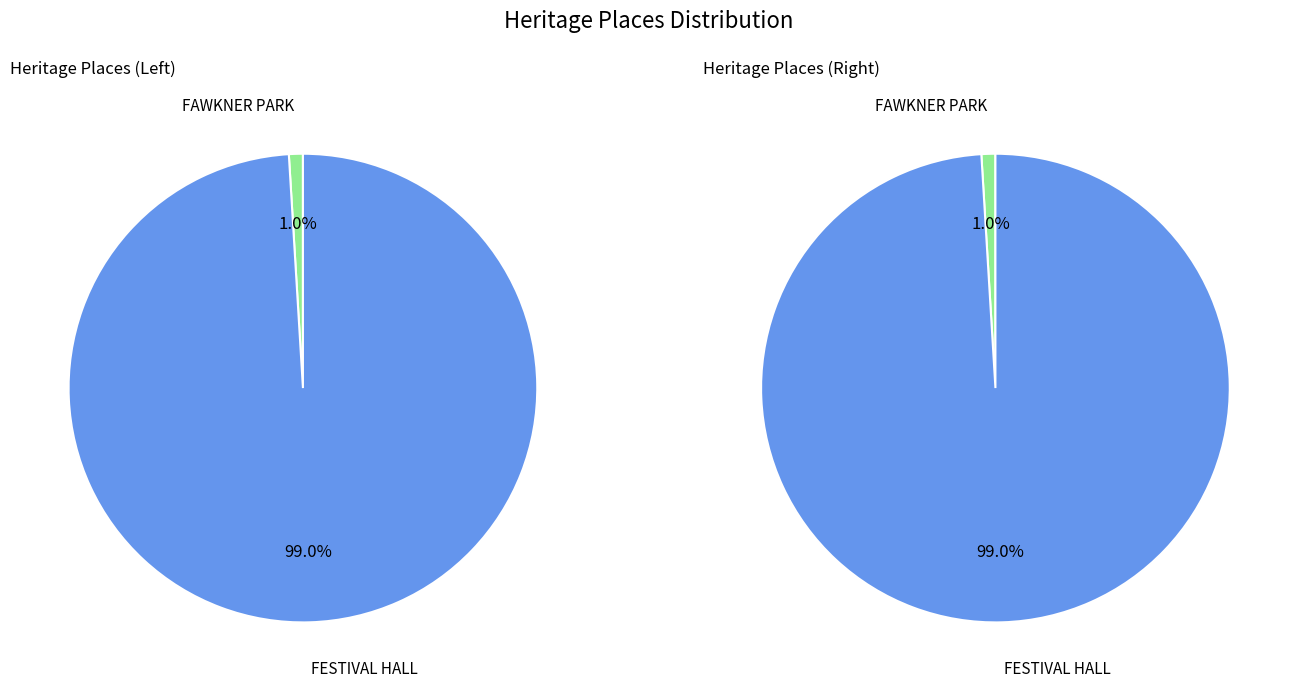

To the nearest percent, what percentage of the pie is FAWKNER PARK?

1%